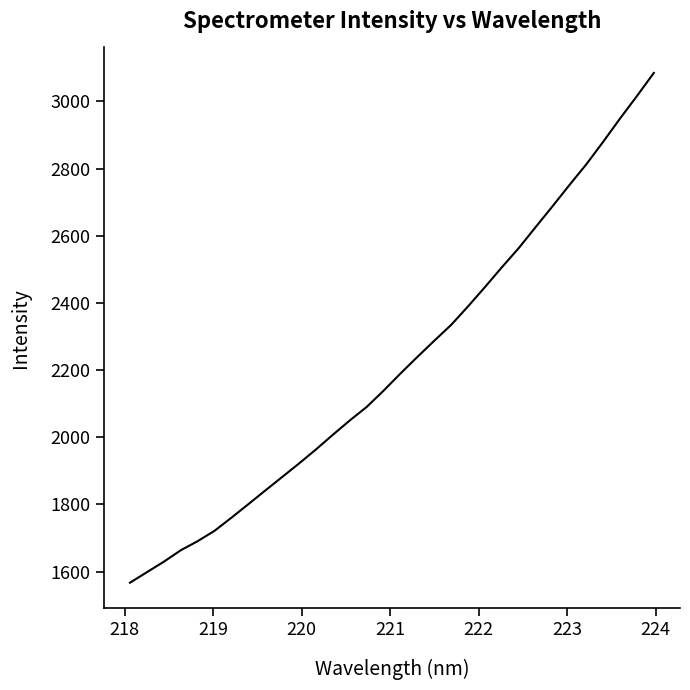

Does the chart display data point markers on the line(s)?

No